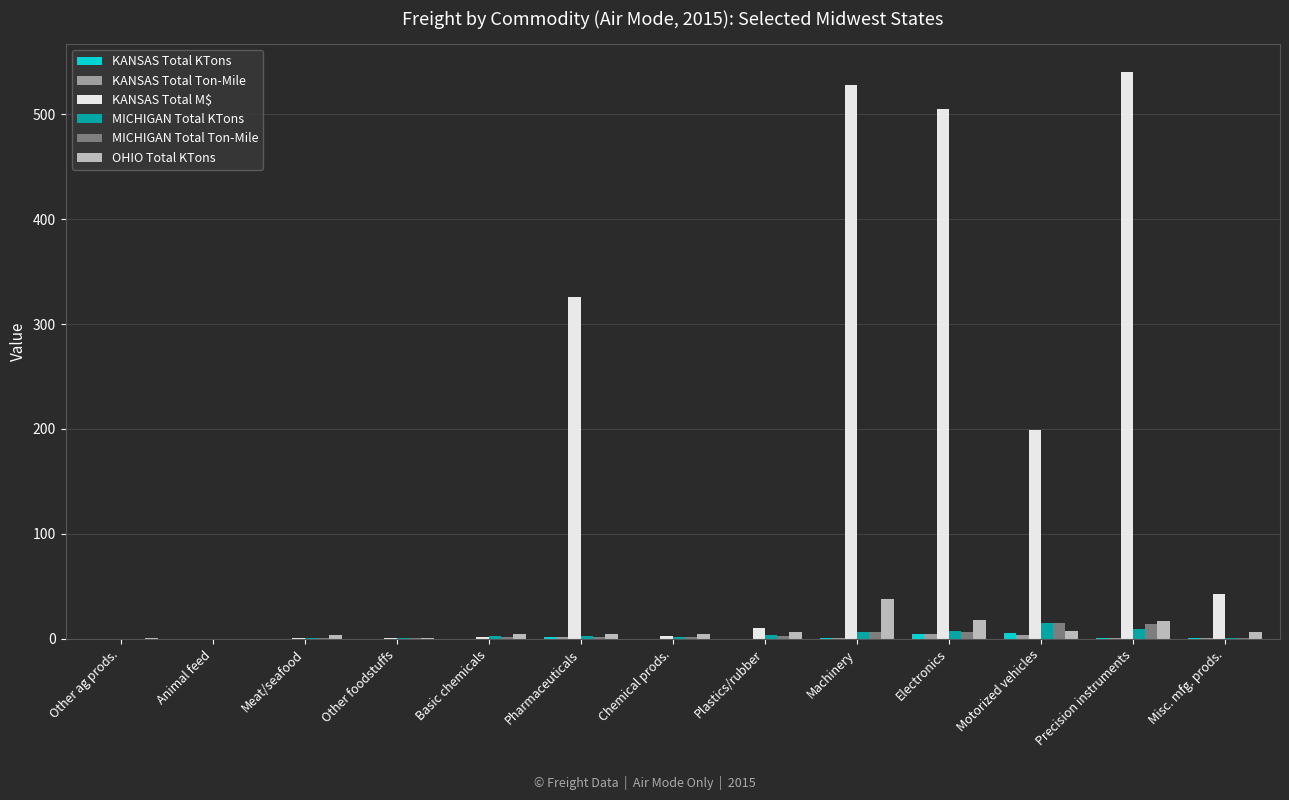

What is the sum of all MICHIGAN Total KTons values?

52.2